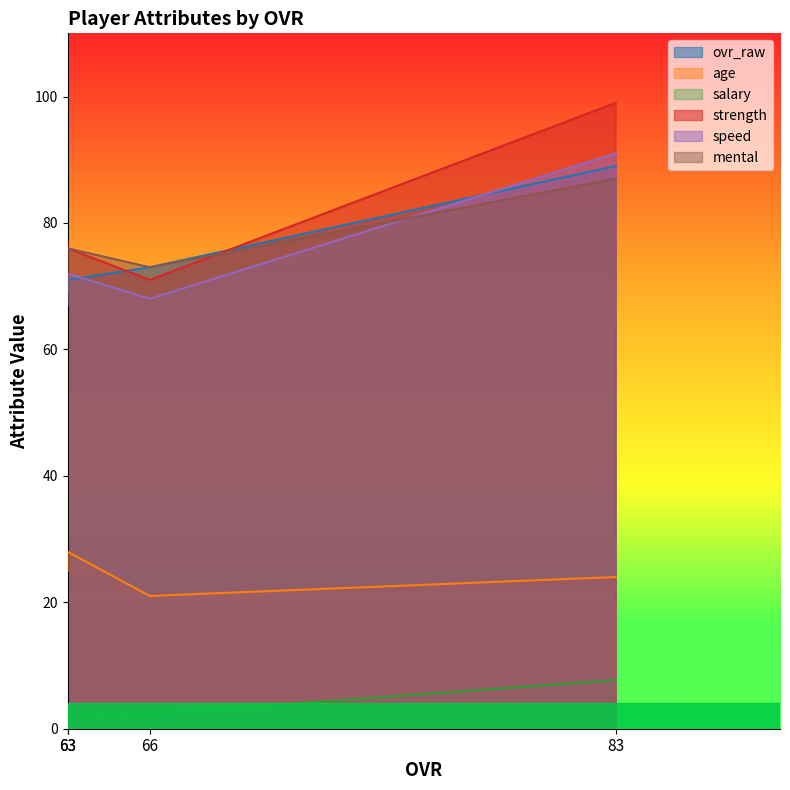

The value of strength at 63 is 76.0. True or false?

True